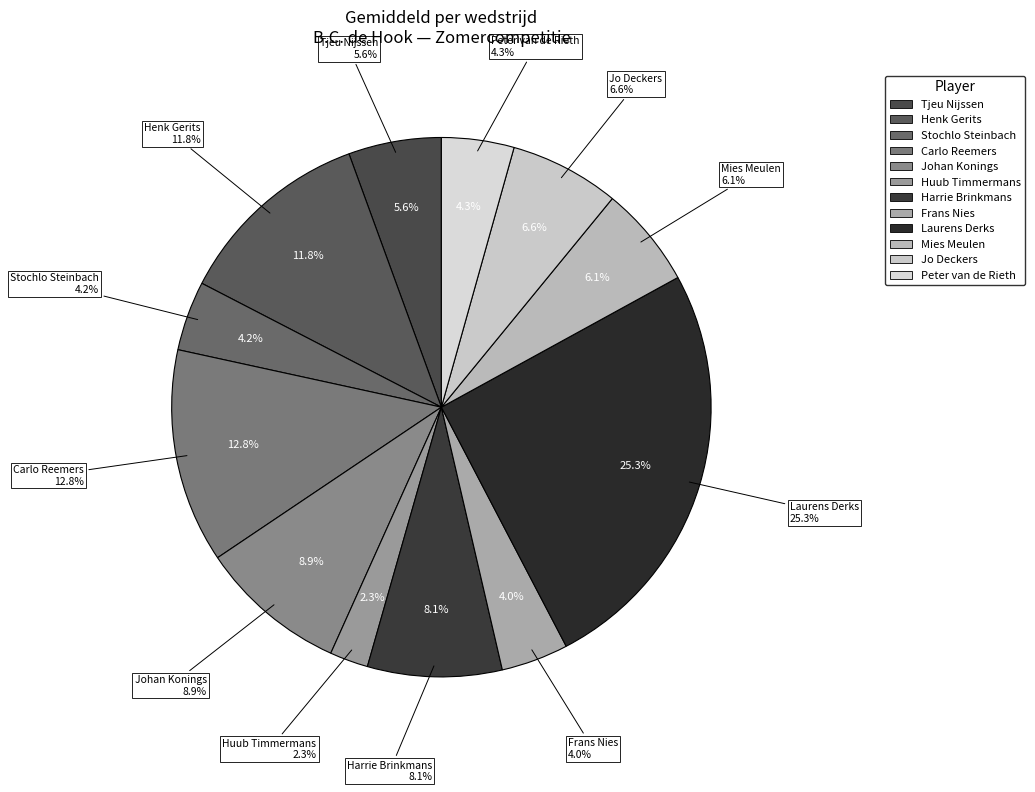

How much of the chart is everything except Tjeu Nijssen?

94.4%